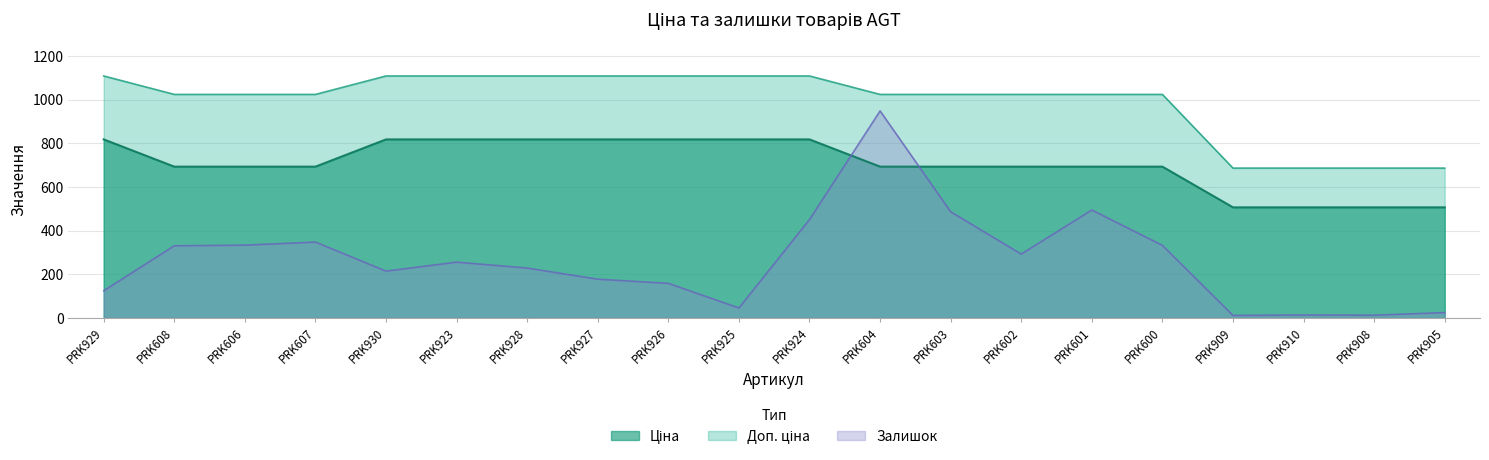

What is the difference between the highest and lowest values at PRK927?

931.2